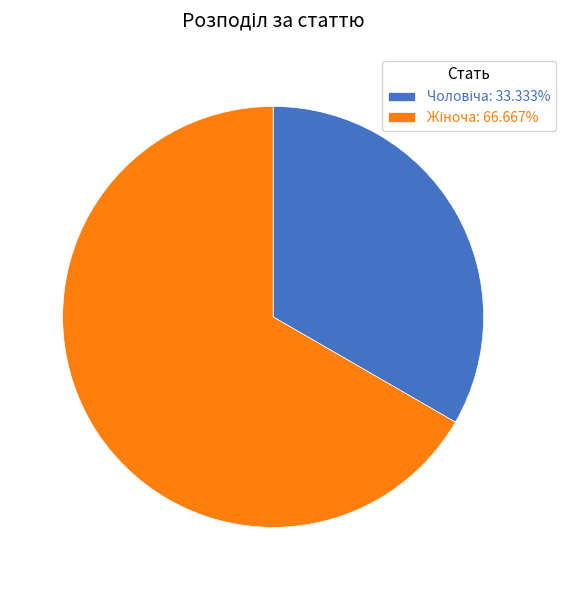

Does any single category account for the majority?

Yes